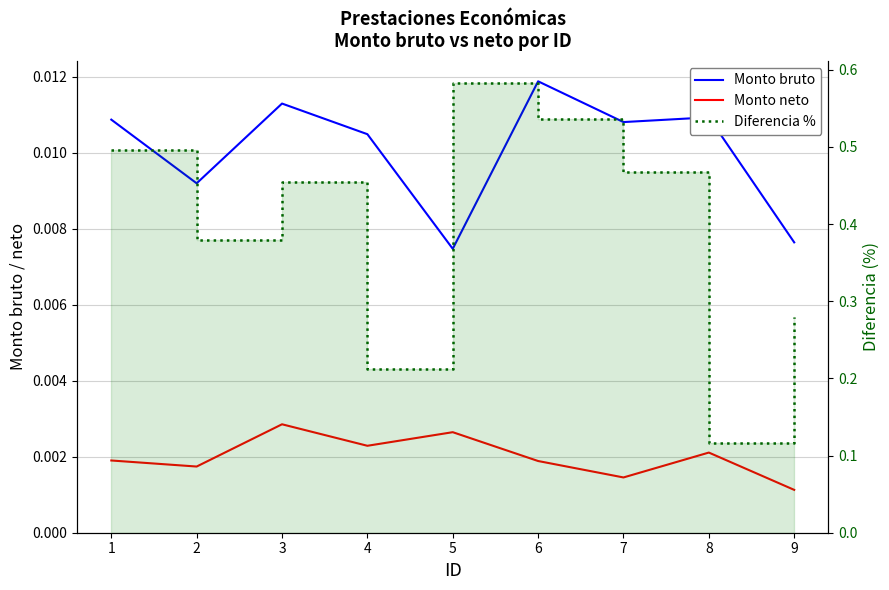

True or false: Diferencia % and Monto neto intersect in this chart.

False